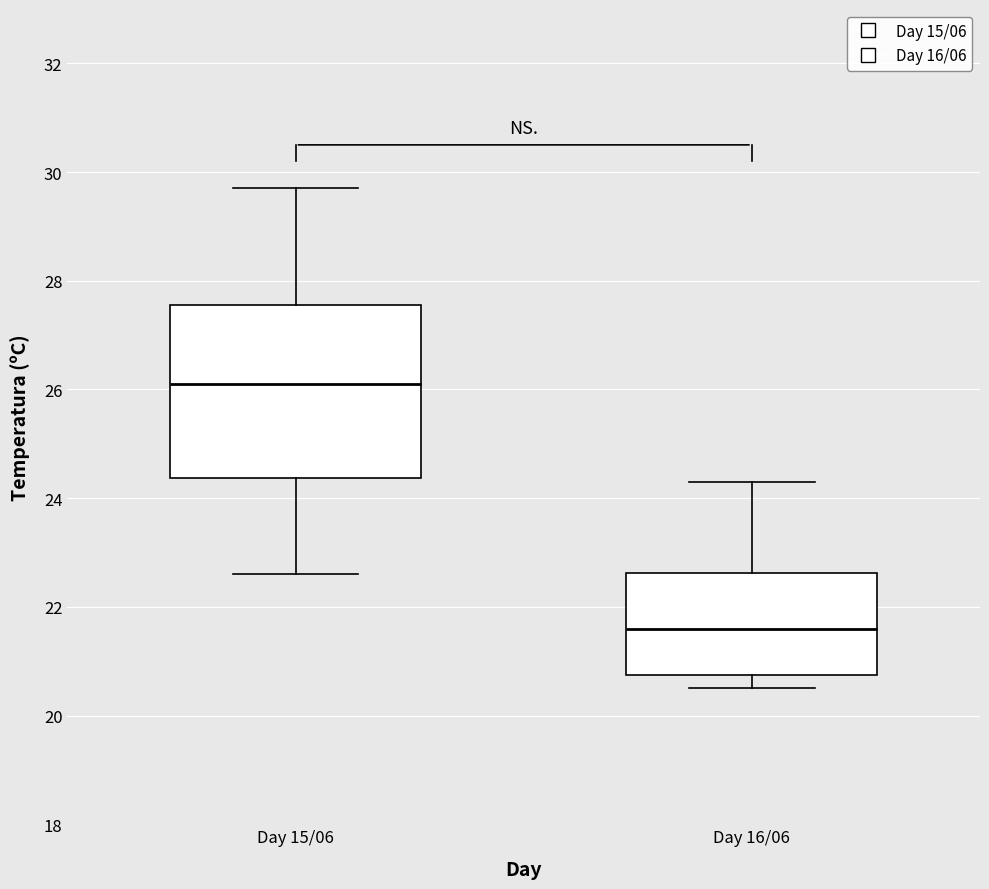

Where is the lower edge of the box for Day 16/06 on the y-axis? The values are not printed on the chart, so give them approximately, as read against the axis.

20.8